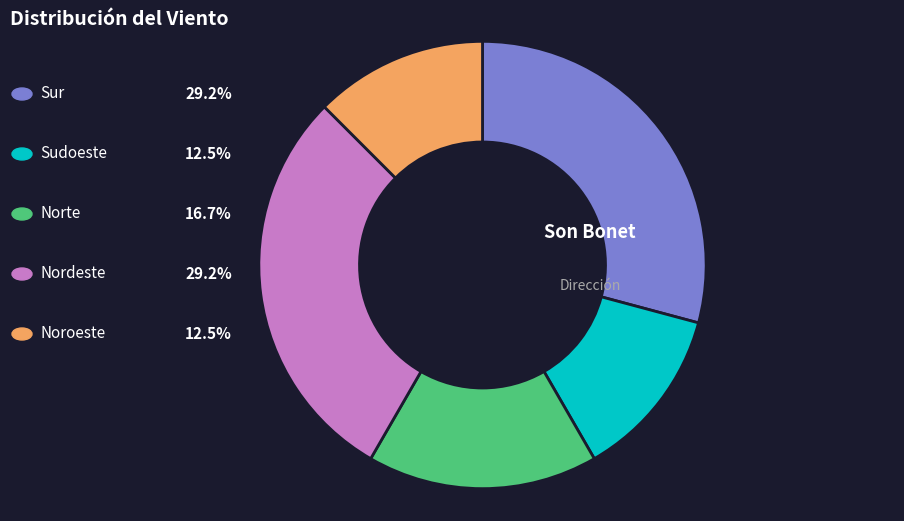

To the nearest percent, what is the combined percentage of Norte and Noroeste?

29%